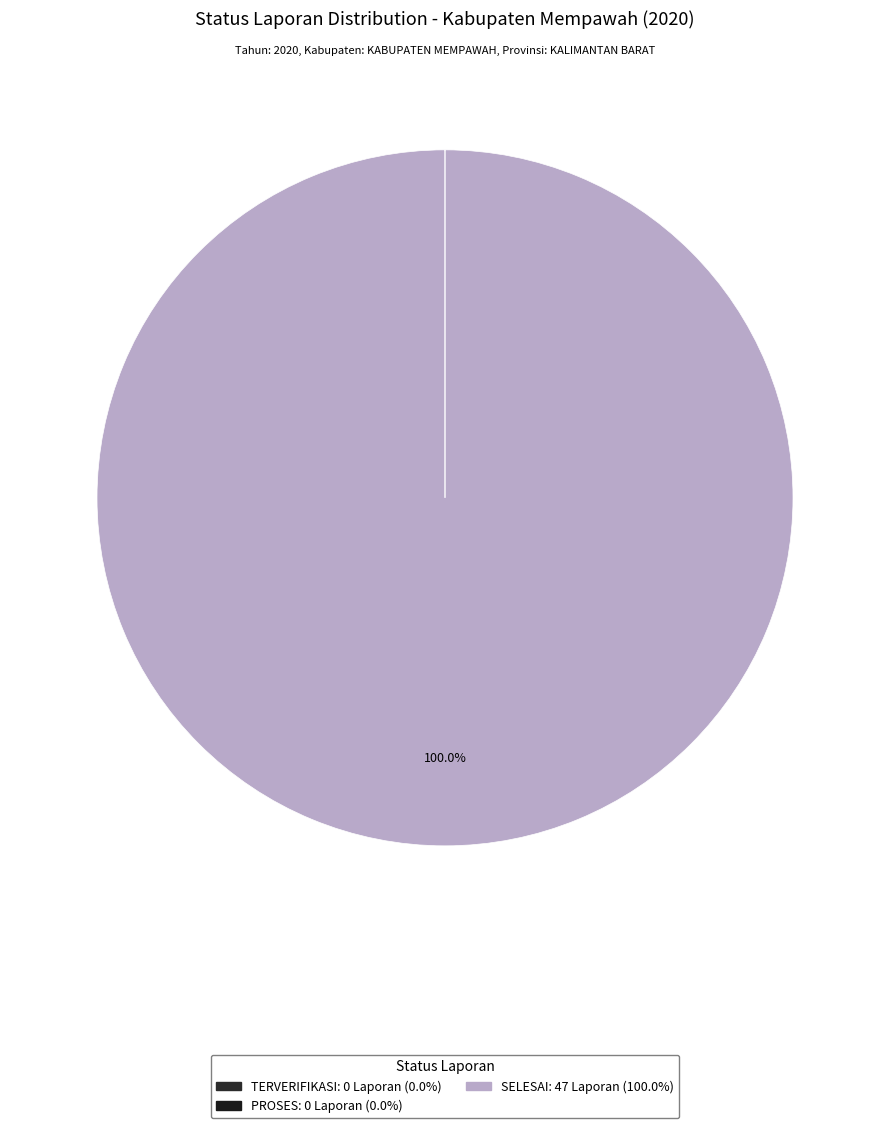

How many segments does this pie chart have?

3